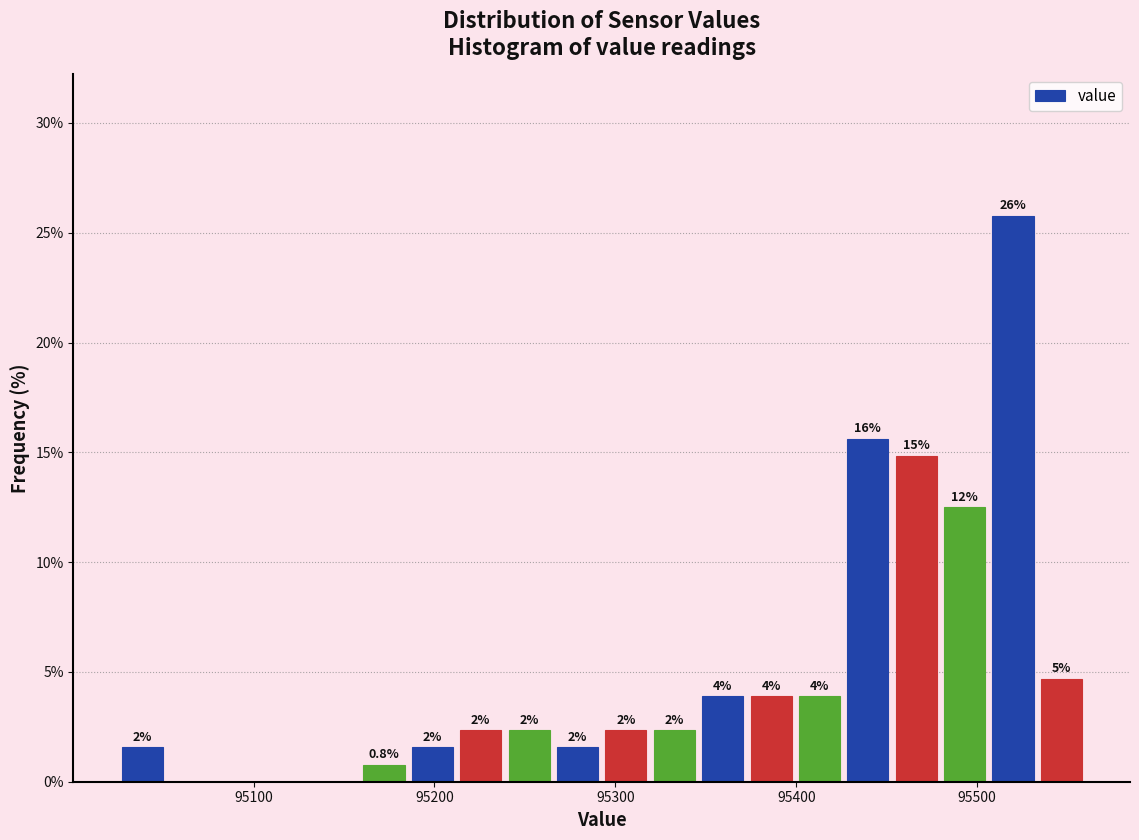

Around what value on the x-axis is the tallest bar? Give the approximate position of its centre, as read against the axis.

95520